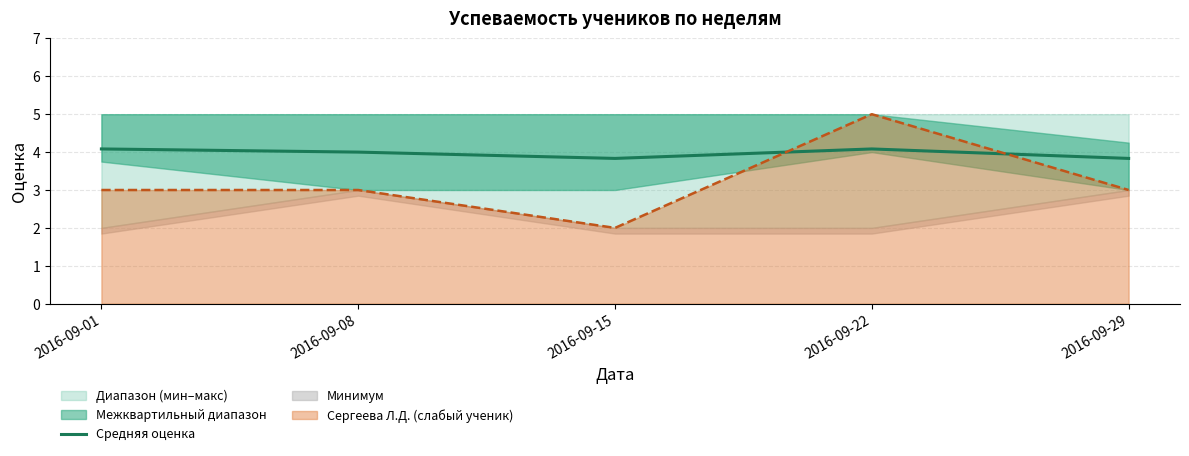

What is the value of the 1st point from the left?

4.1